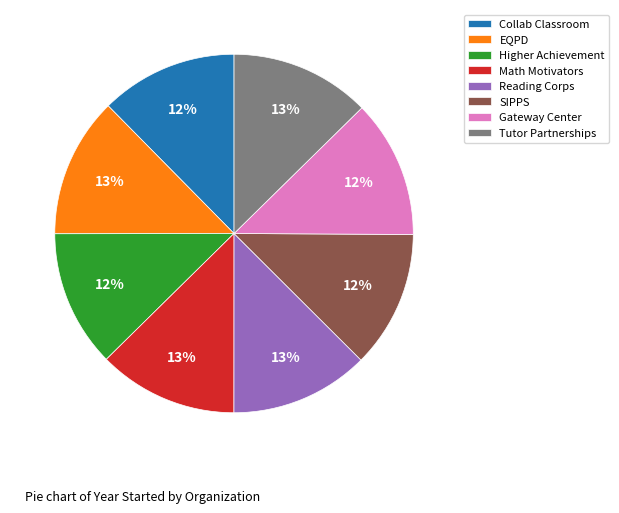

Approximately how many times larger is the value at EQPD compared to Math Motivators?

1.0